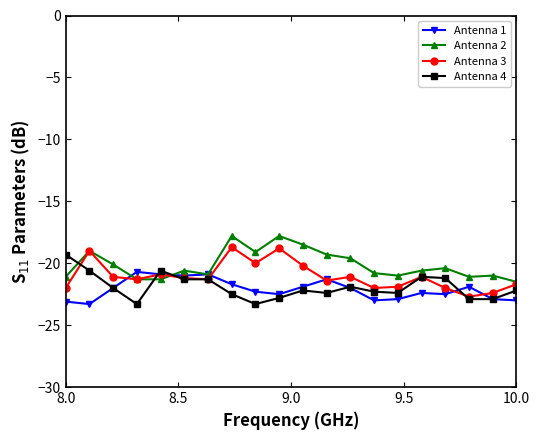

What is the greatest value displayed?

-17.8